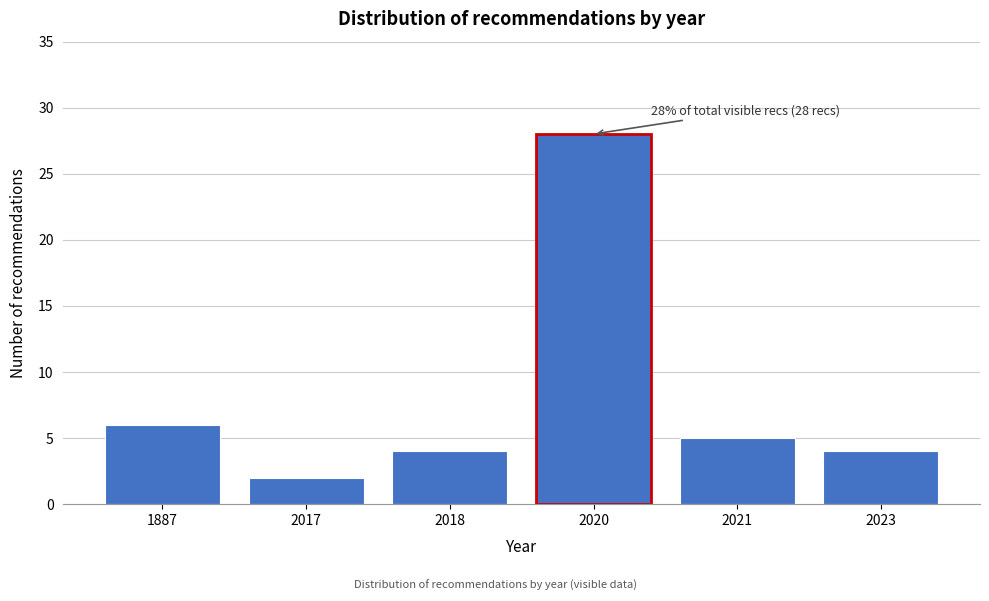

Reading left to right, extract all data points from this chart.

1887=6	2017=2	2018=4	2020=28	2021=5	2023=4